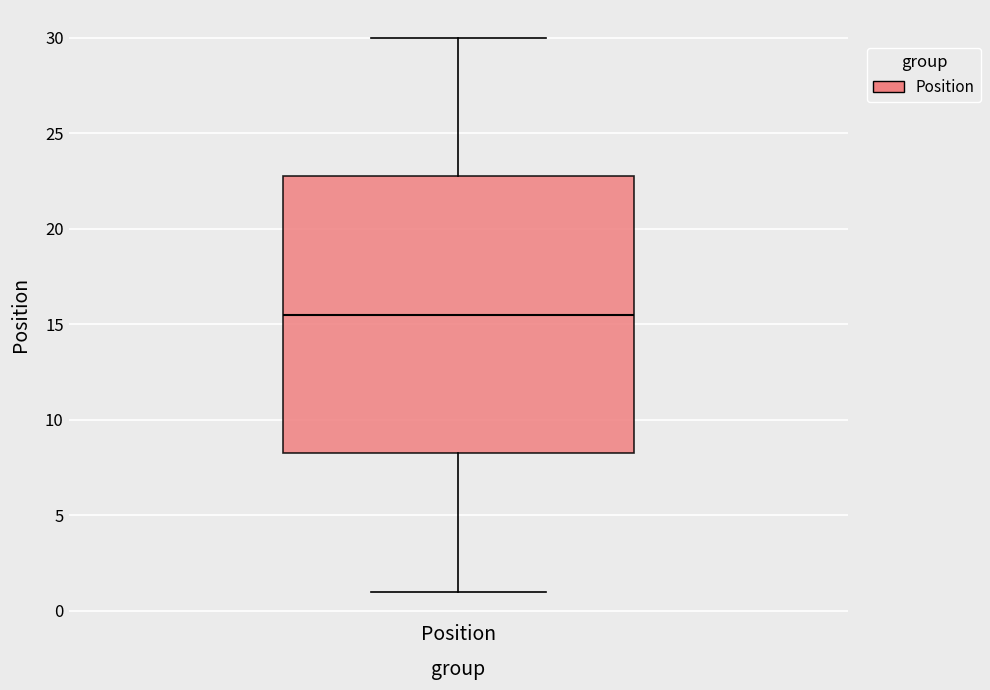

Where is the upper edge of the box for Position on the y-axis? The values are not printed on the chart, so give them approximately, as read against the axis.

23.0